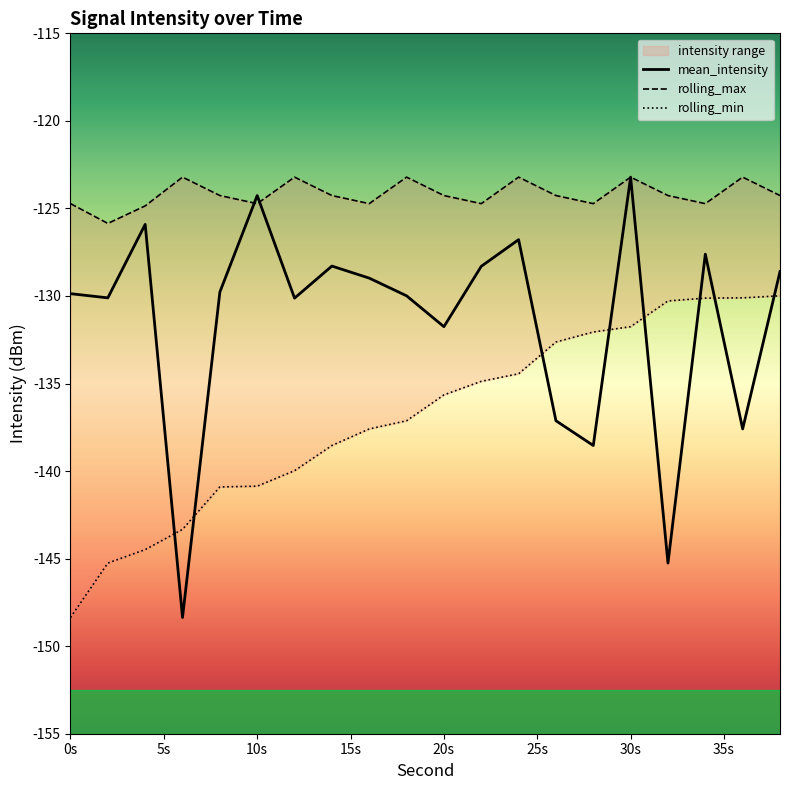

Which series has the largest range (max minus min)?

mean_intensity